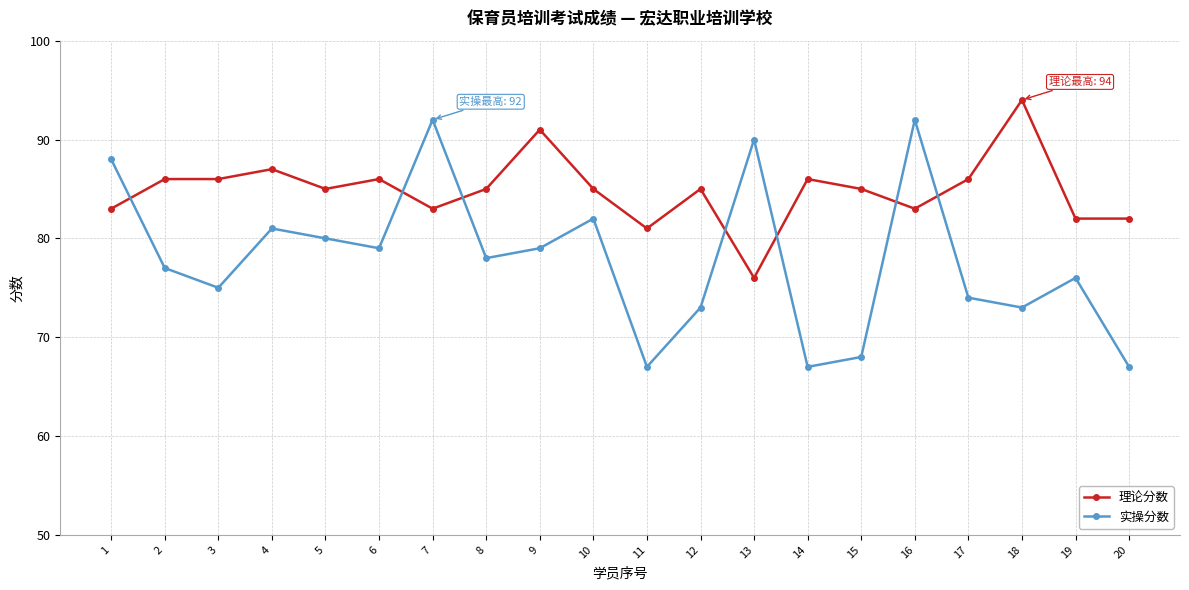

Reading left to right, list all the values displayed in this chart.

理论分数: 1=83	2=86	3=86	4=87	5=85	6=86	7=83	8=85	9=91	10=85	11=81	12=85	13=76	14=86	15=85	16=83	17=86	18=94	19=82	20=82
实操分数: 1=88	2=77	3=75	4=81	5=80	6=79	7=92	8=78	9=79	10=82	11=67	12=73	13=90	14=67	15=68	16=92	17=74	18=73	19=76	20=67